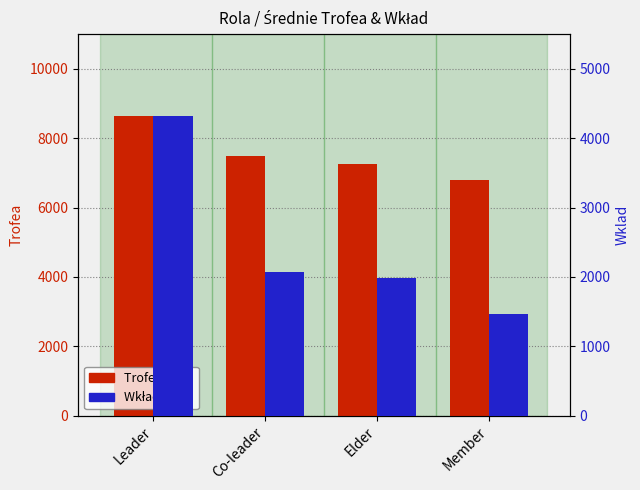

Is it true that Trofea equals 2631.0 at Co-leader?

False